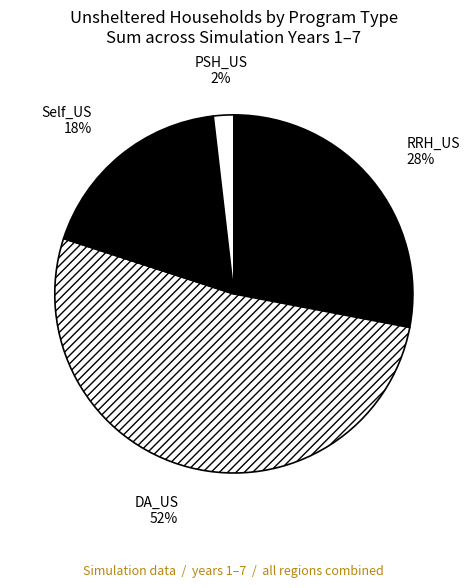

Is there any slice that represents more than half of the pie?

Yes